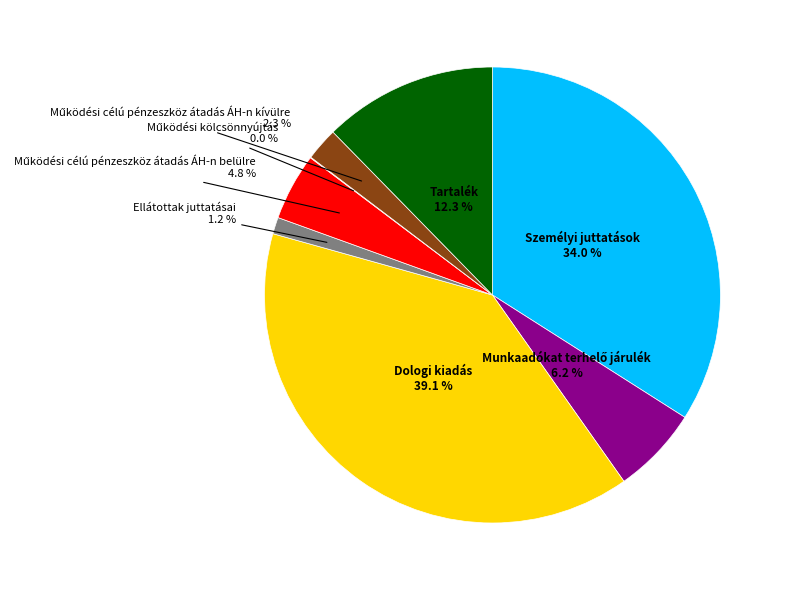

Is the sum of Ellátottak juttatásai and Dologi kiadás greater than half?

No